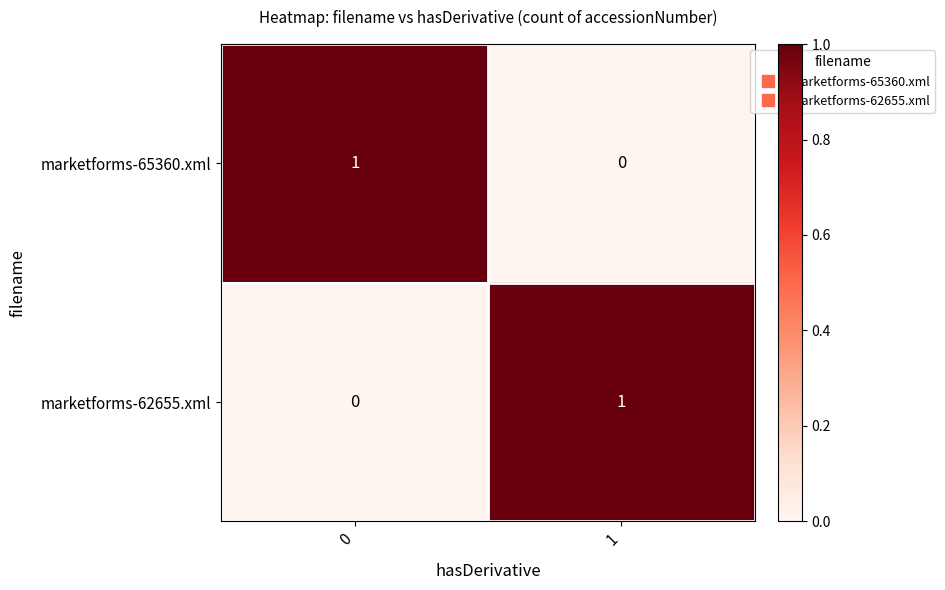

True or false: marketforms-62655.xml has a value of 0 at 0.

True